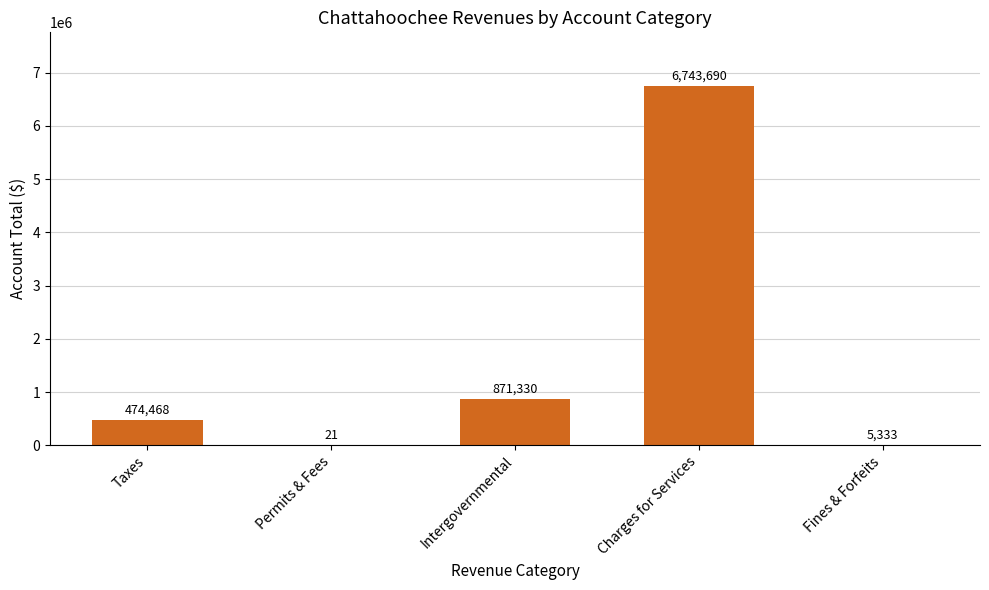

How many distinct data groups are displayed?

1